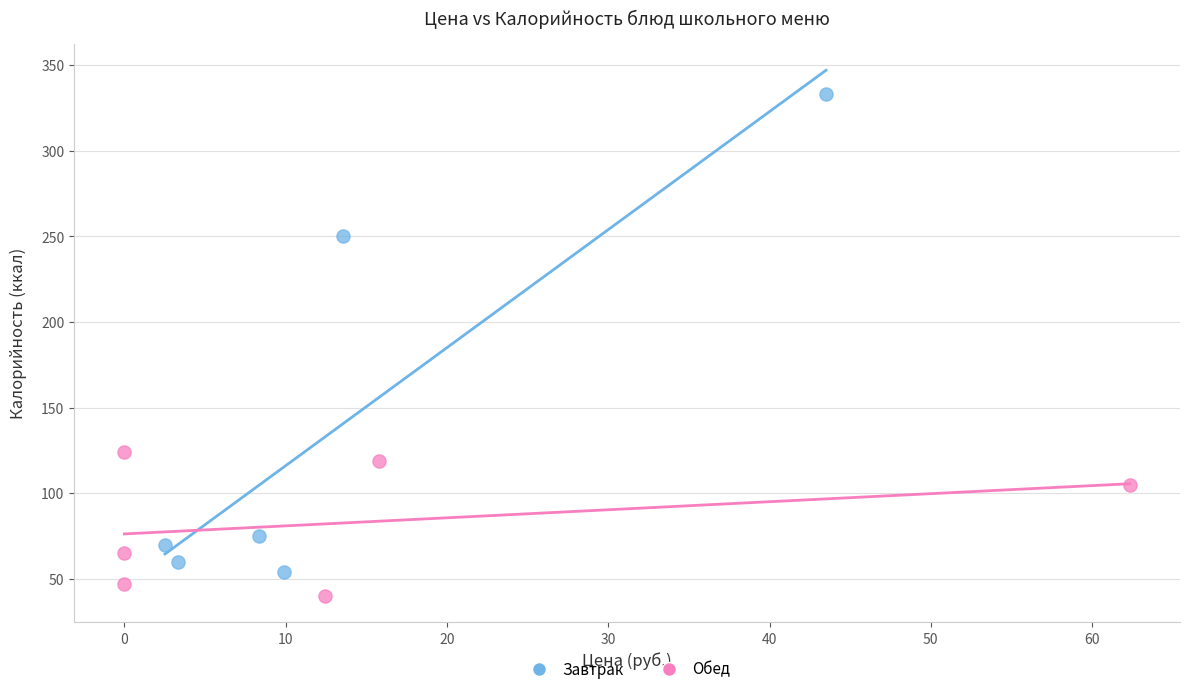

Which series contains the lowest Y value?

Обед